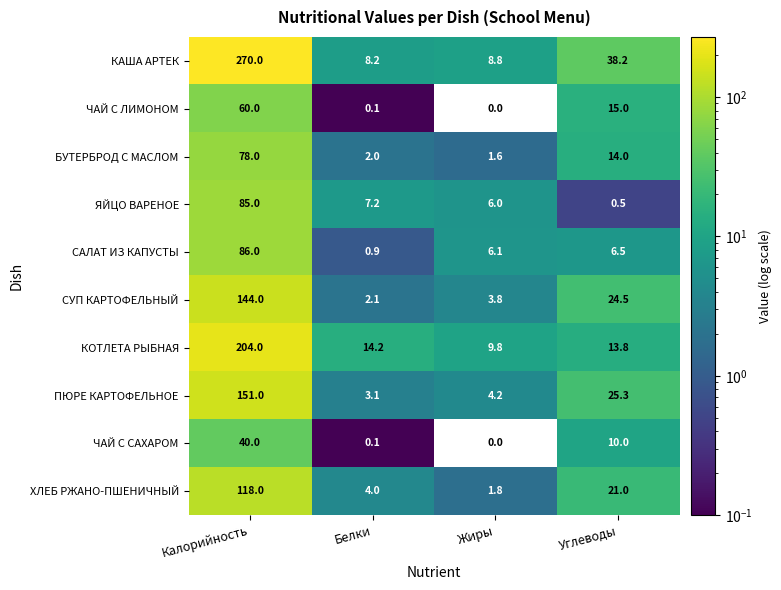

Which series has the largest total across all categories?

КАША АРТЕК